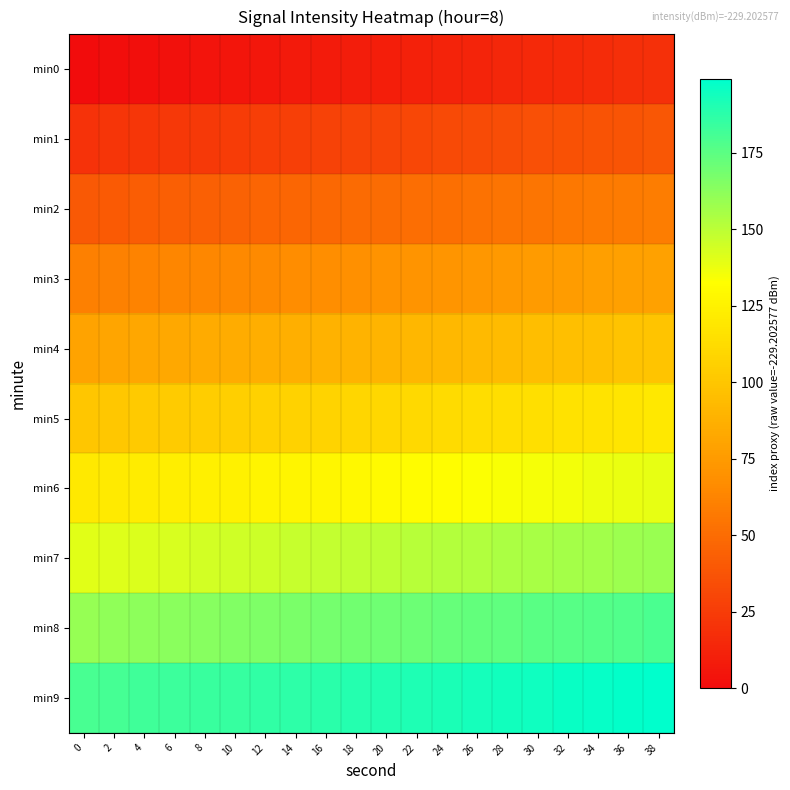

Reading left to right, list all the values displayed in this chart.

min0: 0=0	2=1	4=2	6=3	8=4	10=5	12=6	14=7	16=8	18=9	20=10	22=11	24=12	26=13	28=14	30=15	32=16	34=17	36=18	38=19
min1: 0=20	2=21	4=22	6=23	8=24	10=25	12=26	14=27	16=28	18=29	20=30	22=31	24=32	26=33	28=34	30=35	32=36	34=37	36=38	38=39
min2: 0=40	2=41	4=42	6=43	8=44	10=45	12=46	14=47	16=48	18=49	20=50	22=51	24=52	26=53	28=54	30=55	32=56	34=57	36=58	38=59
min3: 0=60	2=61	4=62	6=63	8=64	10=65	12=66	14=67	16=68	18=69	20=70	22=71	24=72	26=73	28=74	30=75	32=76	34=77	36=78	38=79
min4: 0=80	2=81	4=82	6=83	8=84	10=85	12=86	14=87	16=88	18=89	20=90	22=91	24=92	26=93	28=94	30=95	32=96	34=97	36=98	38=99
min5: 0=100	2=101	4=102	6=103	8=104	10=105	12=106	14=107	16=108	18=109	20=110	22=111	24=112	26=113	28=114	30=115	32=116	34=117	36=118	38=119
min6: 0=120	2=121	4=122	6=123	8=124	10=125	12=126	14=127	16=128	18=129	20=130	22=131	24=132	26=133	28=134	30=135	32=136	34=137	36=138	38=139
min7: 0=140	2=141	4=142	6=143	8=144	10=145	12=146	14=147	16=148	18=149	20=150	22=151	24=152	26=153	28=154	30=155	32=156	34=157	36=158	38=159
min8: 0=160	2=161	4=162	6=163	8=164	10=165	12=166	14=167	16=168	18=169	20=170	22=171	24=172	26=173	28=174	30=175	32=176	34=177	36=178	38=179
min9: 0=180	2=181	4=182	6=183	8=184	10=185	12=186	14=187	16=188	18=189	20=190	22=191	24=192	26=193	28=194	30=195	32=196	34=197	36=198	38=199